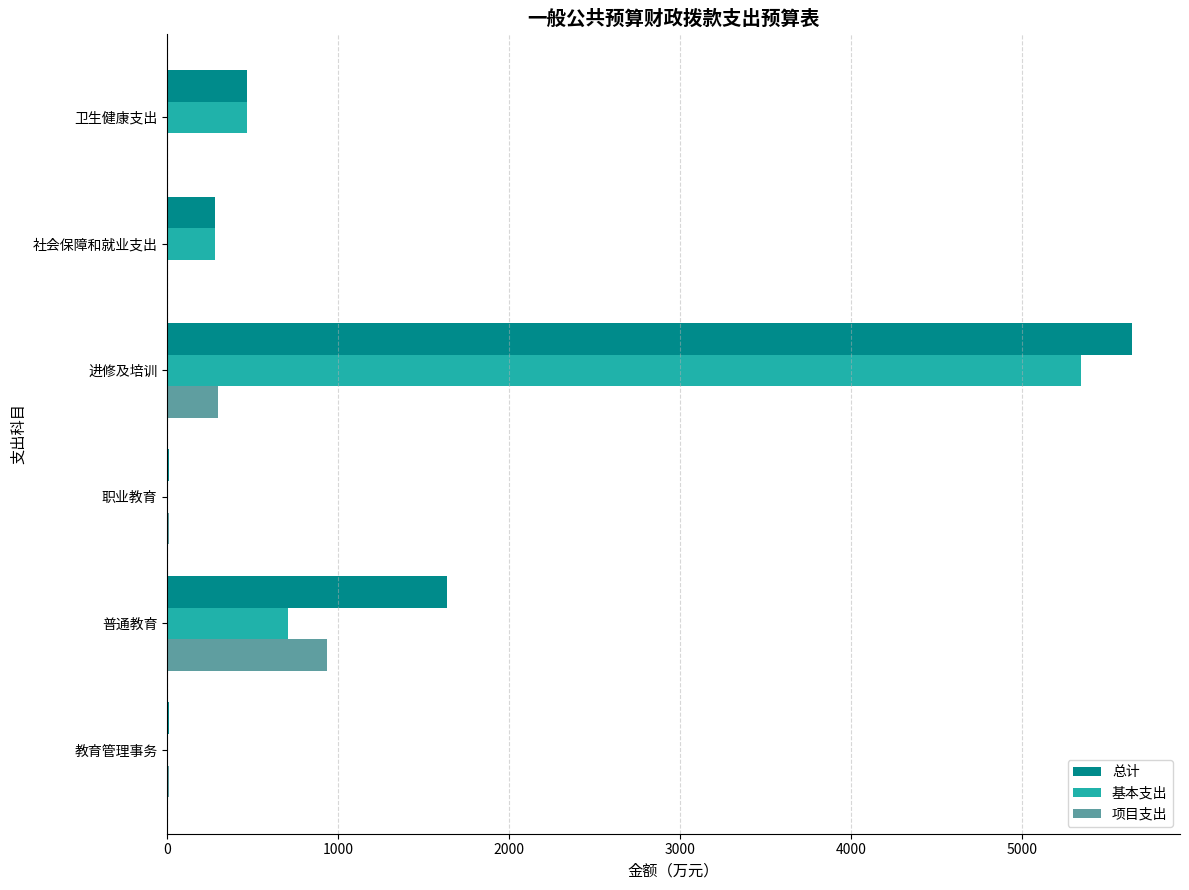

Is it true that 基本支出 equals 5344.3 at 进修及培训?

True